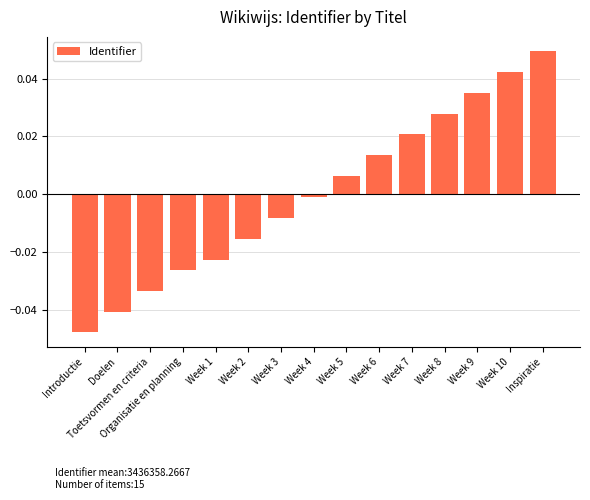

At which label is the value closest to 0?

Week 4